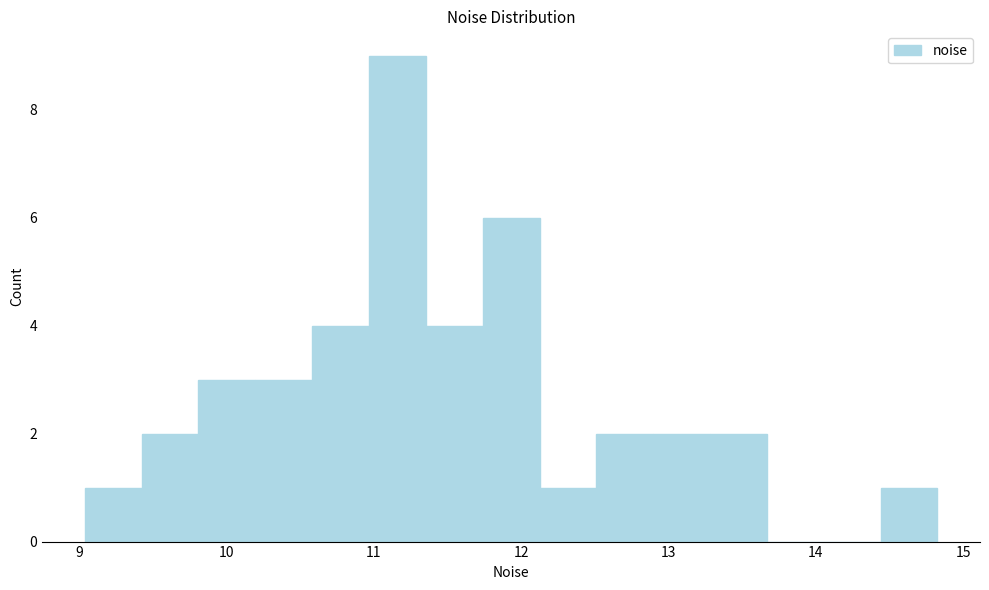

Read against the x-axis, roughly where is the centre of the tallest bar?

11.2